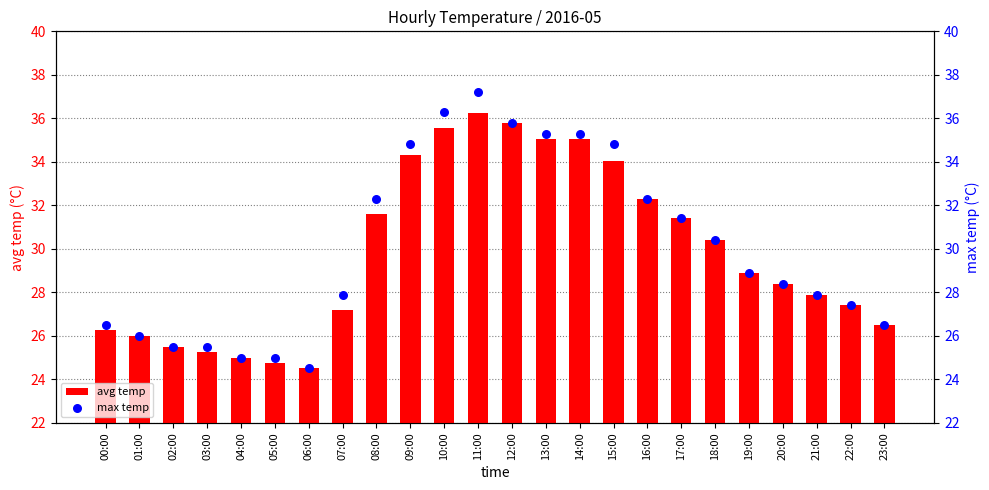

Is the value of avg temp at 22:00 greater than the value of max temp at 08:00?

No